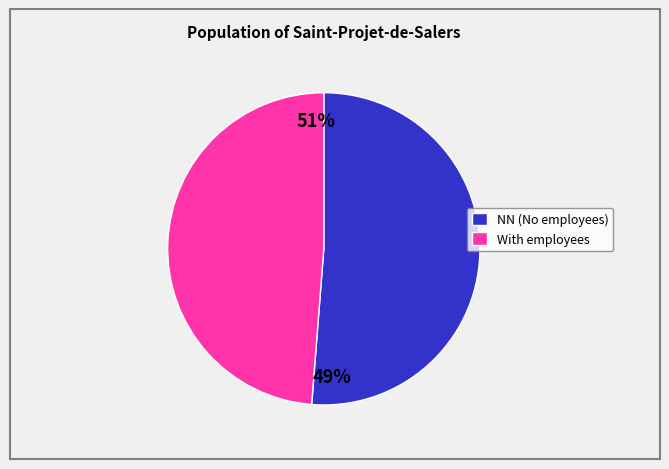

What is the largest slice in the pie chart?

NN